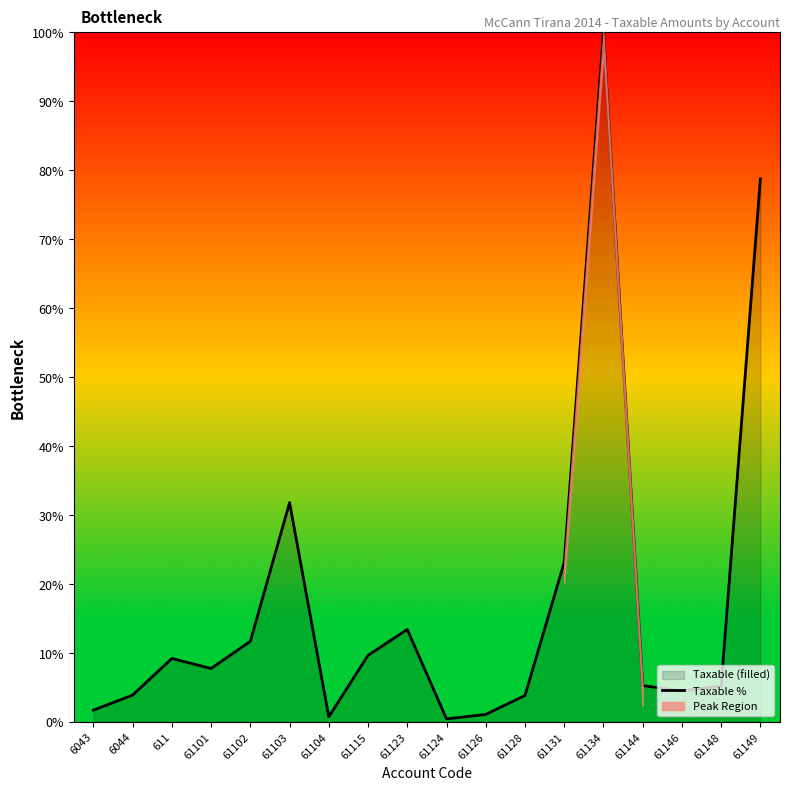

Which label corresponds to the smallest value in the chart?

61124